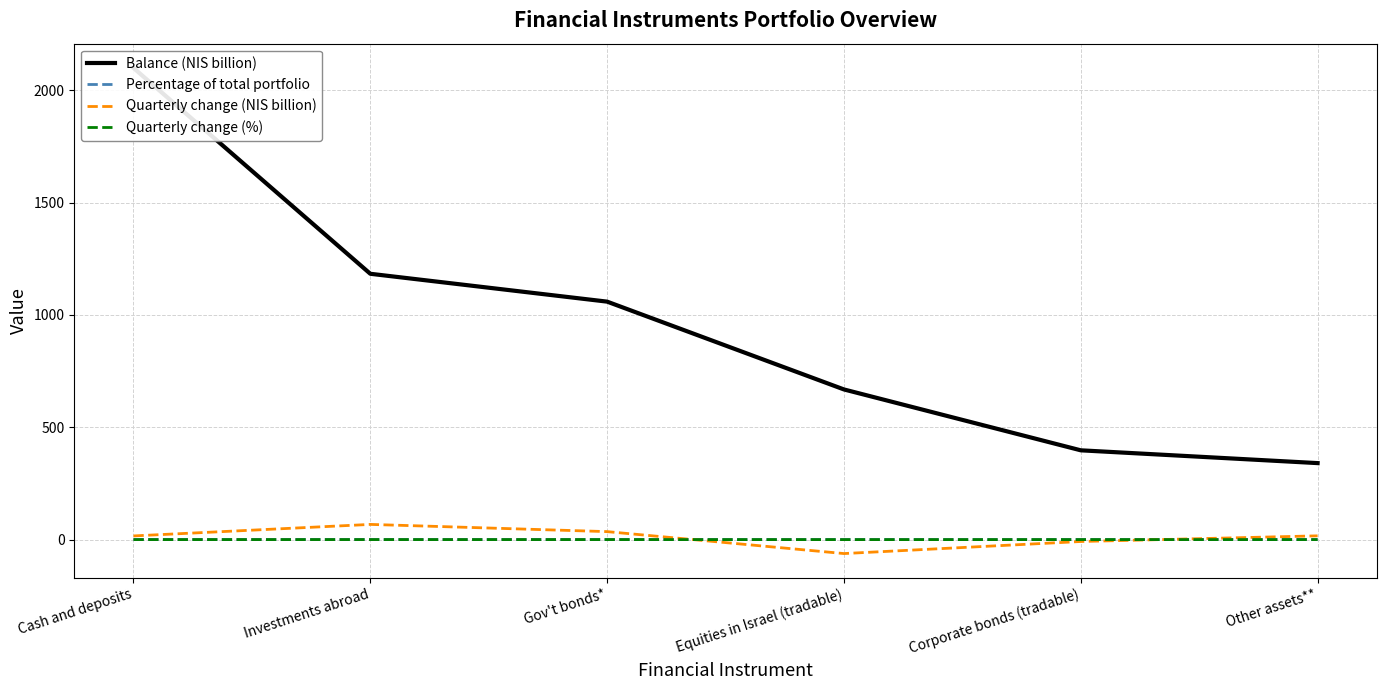

Which label corresponds to the smallest value in the chart?

Equities in Israel (tradable)